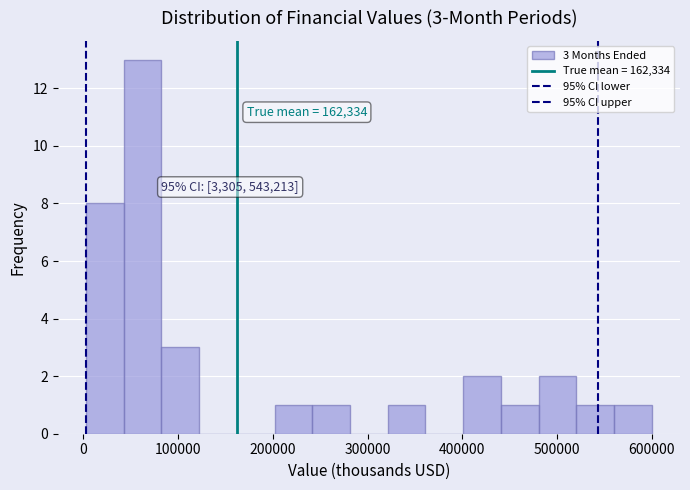

Around what value on the x-axis is the tallest bar? Give the approximate position of its centre, as read against the axis.

60000